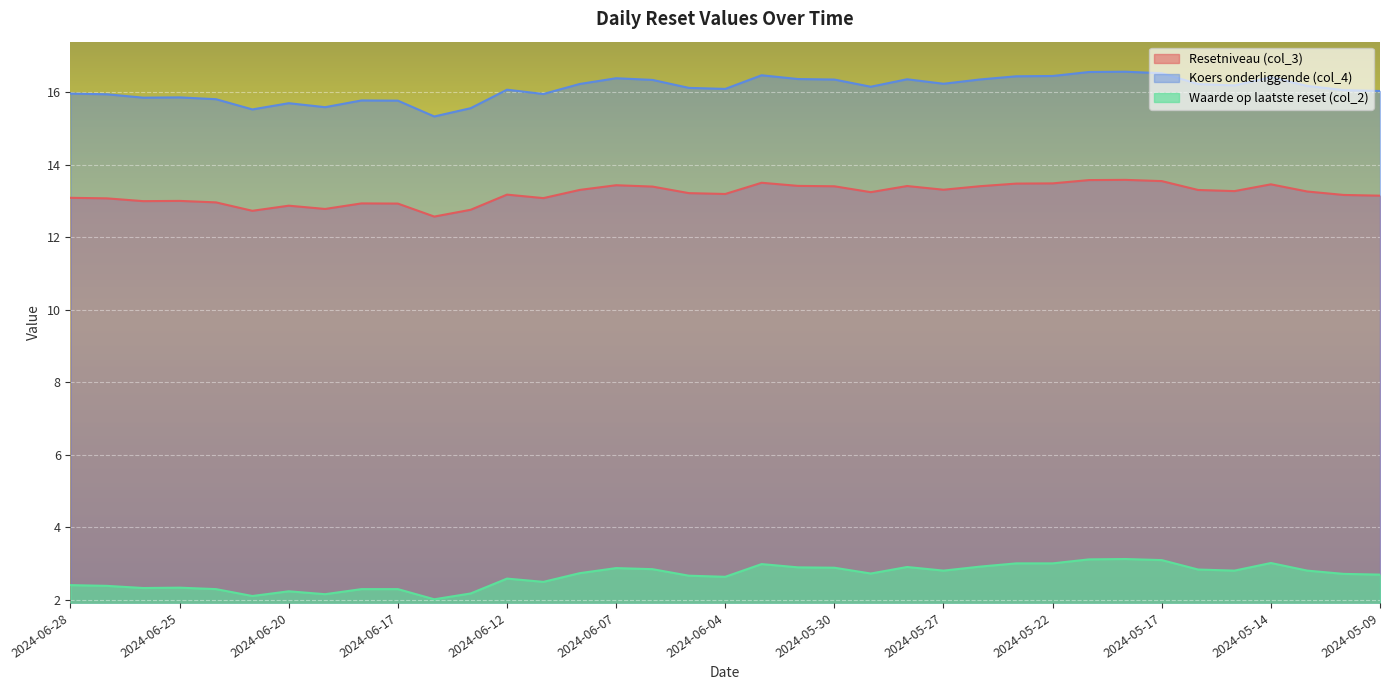

What is the sum of all Koers onderliggende (col_4) values?

595.8